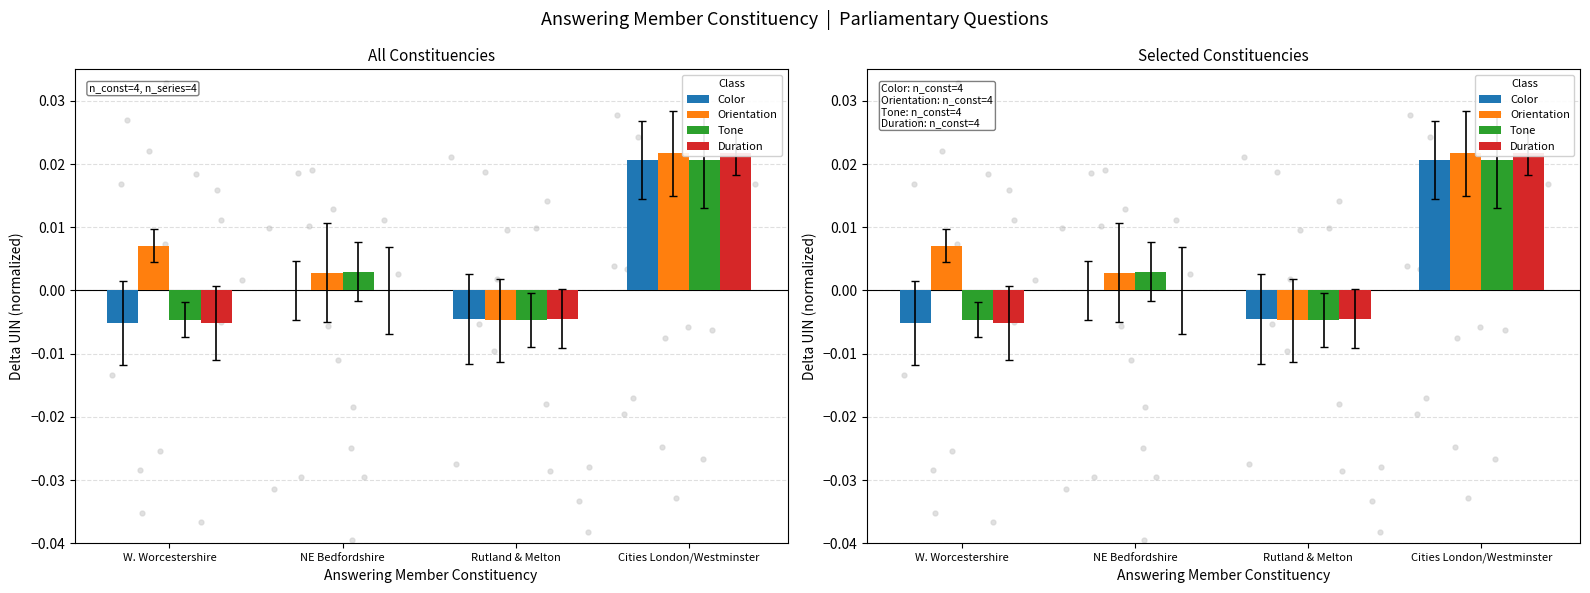

At how many categories does at least one series exceed 0?

3